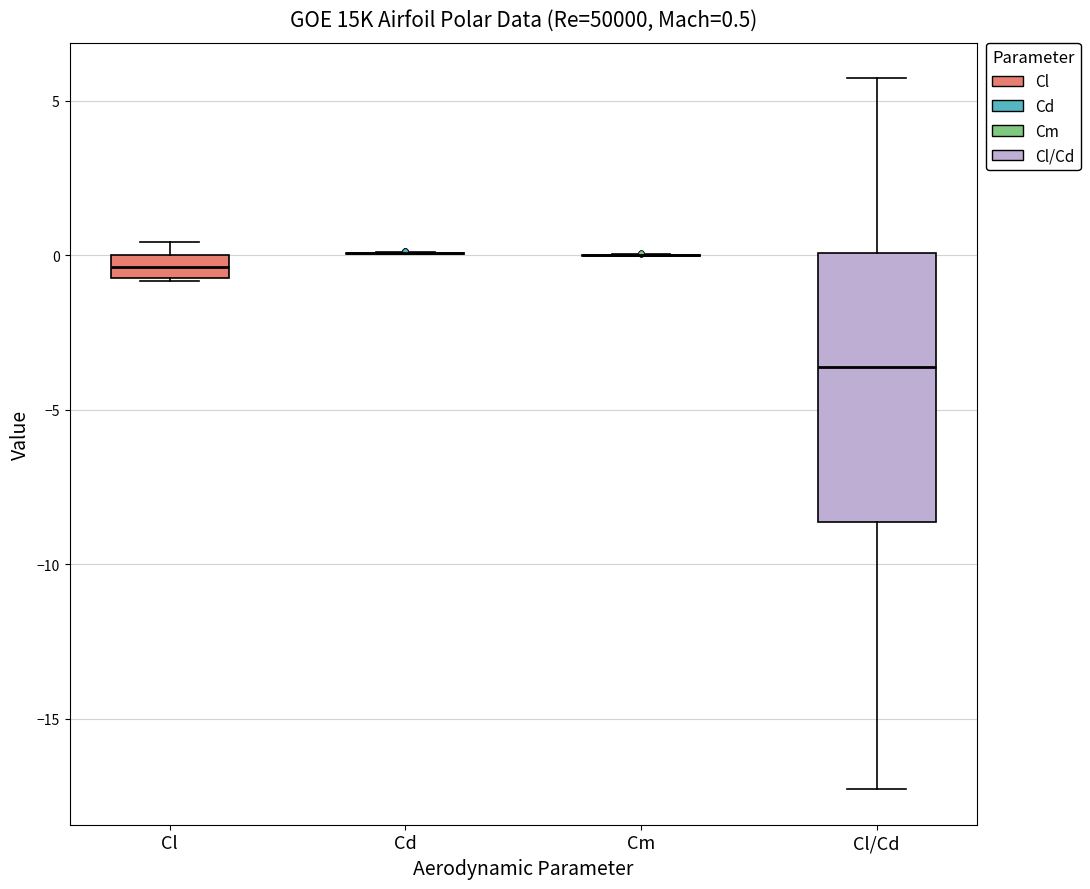

Which box is the tallest, from its lower edge to its upper edge?

Cl/Cd